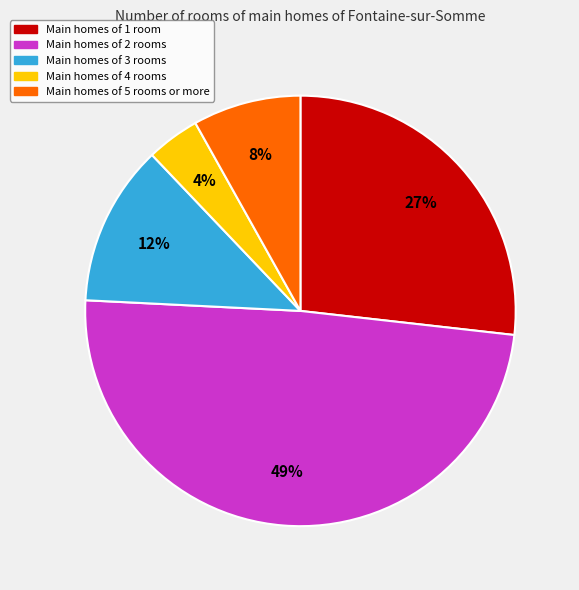

To the nearest percent, what is the average slice percentage?

20%